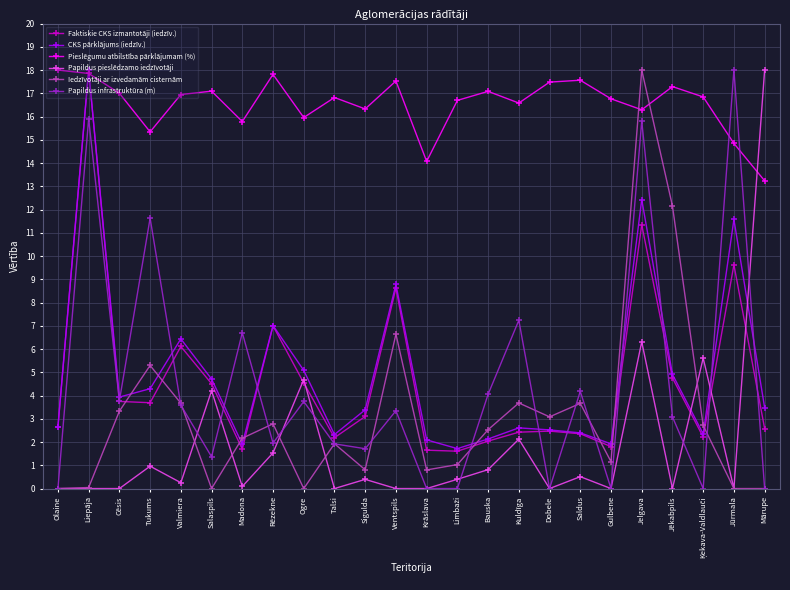

Count the number of data series in this chart.

6